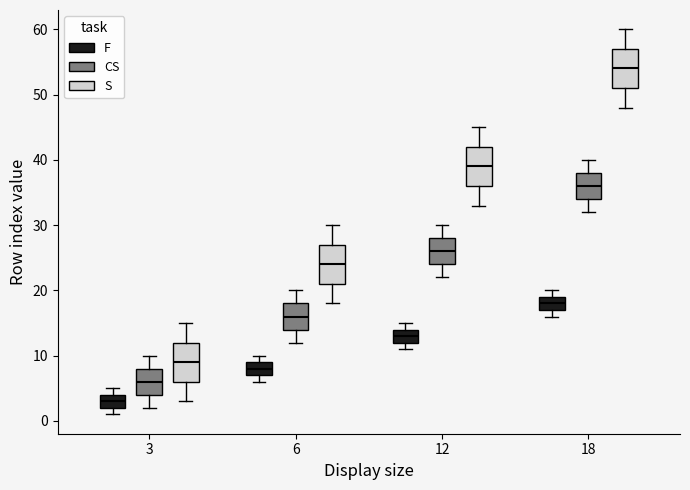

Reading left to right, transcribe this box plot: for each box, give where its median line is, the range the box spans, and where its two whiskers end, as read against the y-axis. The values are not printed on the chart, so give them approximately, as read against the axis.

3 (F): median 3, box 2 to 4, whiskers 1 to 5
3 (CS): median 6, box 4 to 8, whiskers 2 to 10
3 (S): median 9, box 6 to 12, whiskers 3 to 15
6 (F): median 8, box 7 to 9, whiskers 6 to 10
6 (CS): median 16, box 14 to 18, whiskers 12 to 20
6 (S): median 24, box 21 to 27, whiskers 18 to 30
12 (F): median 13, box 12 to 14, whiskers 11 to 15
12 (CS): median 26, box 24 to 28, whiskers 22 to 30
12 (S): median 39, box 36 to 42, whiskers 33 to 45
18 (F): median 18, box 17 to 19, whiskers 16 to 20
18 (CS): median 36, box 34 to 38, whiskers 32 to 40
18 (S): median 54, box 51 to 57, whiskers 48 to 60